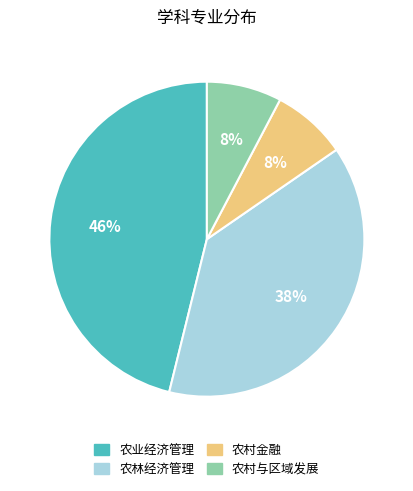

To the nearest percent, what is the difference between the largest and smallest slice percentages?

38%